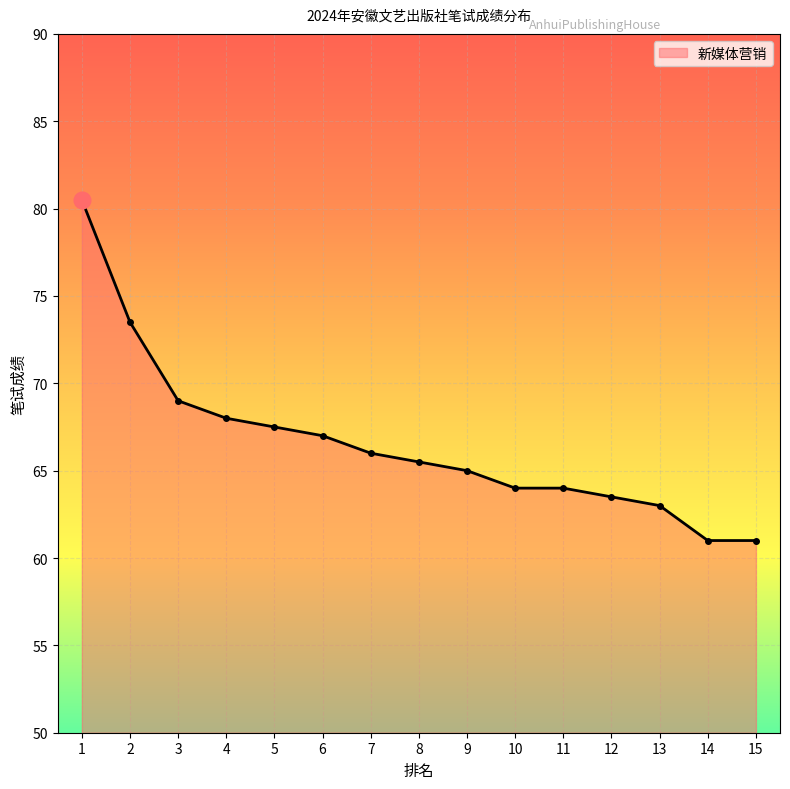

Where is the data nearest to the value 70?

3